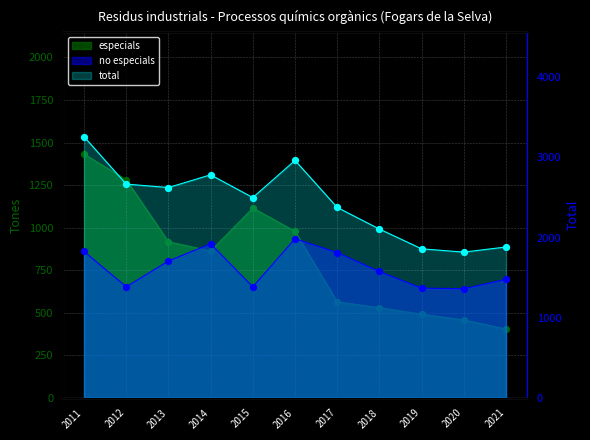

Which series reaches the minimum Y coordinate?

especials